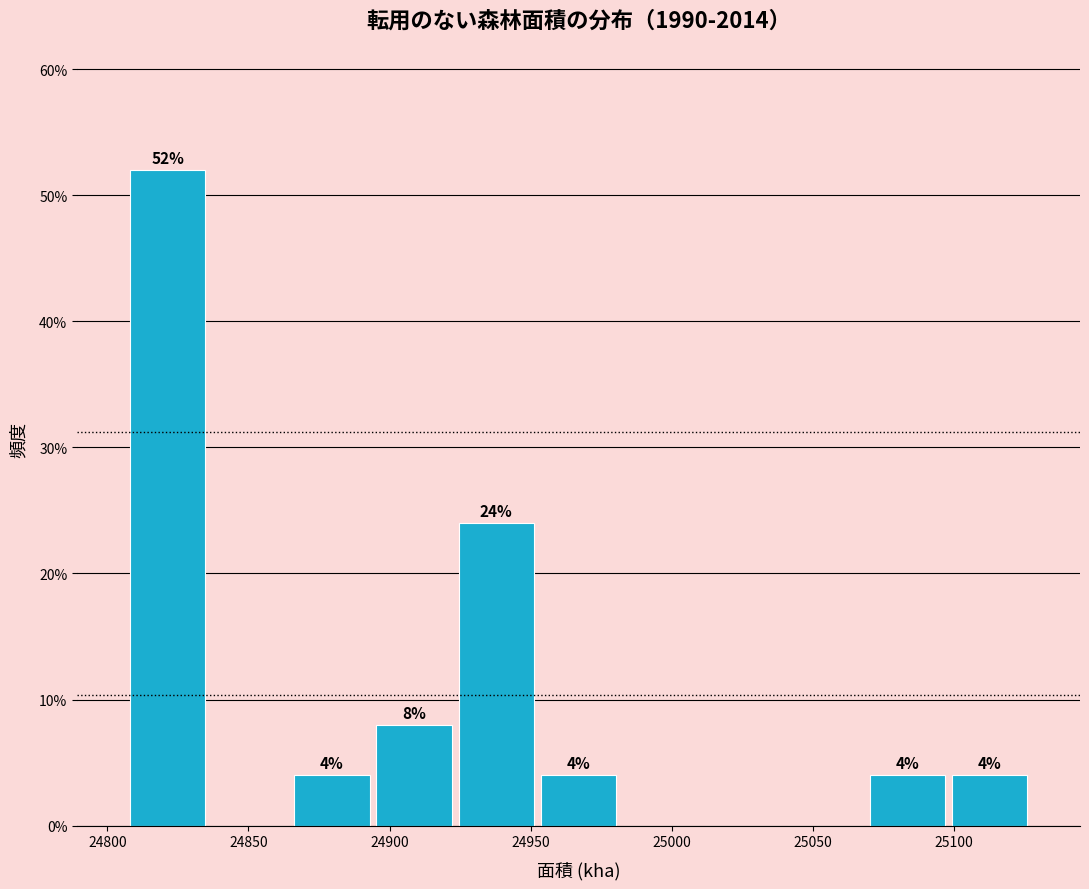

Which range on the x-axis has the tallest bar?

24805 to 24835